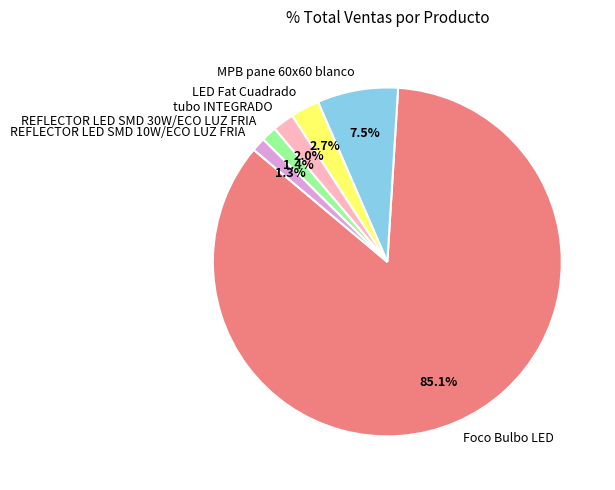

Approximately how many times larger is the value at REFLECTOR LED SMD 10W/ECO LUZ FRIA compared to LED Fat Cuadrado?

0.5